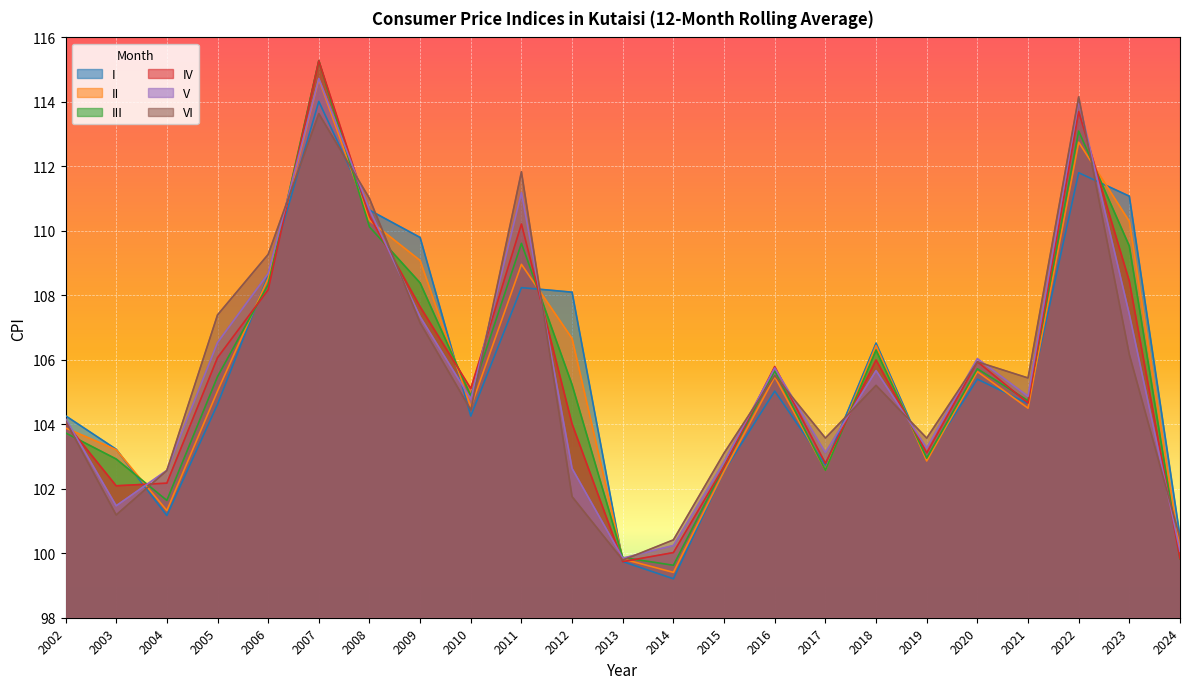

What is the average value of the VI series?

105.6